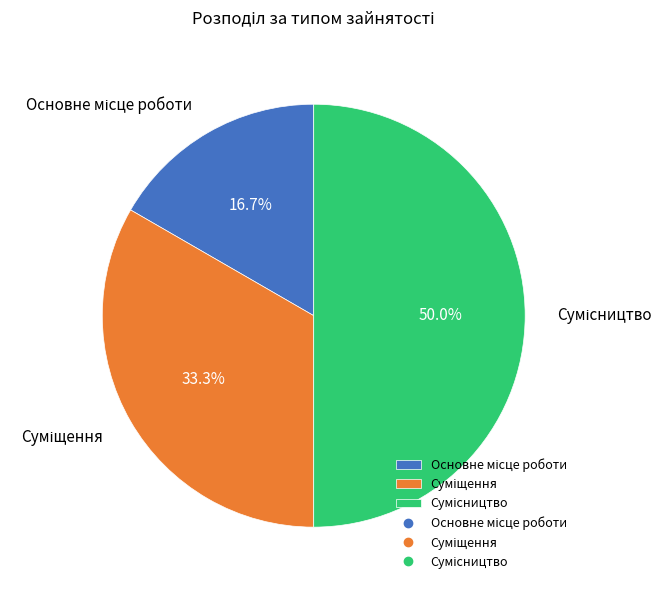

Count the number of slices in the pie.

3